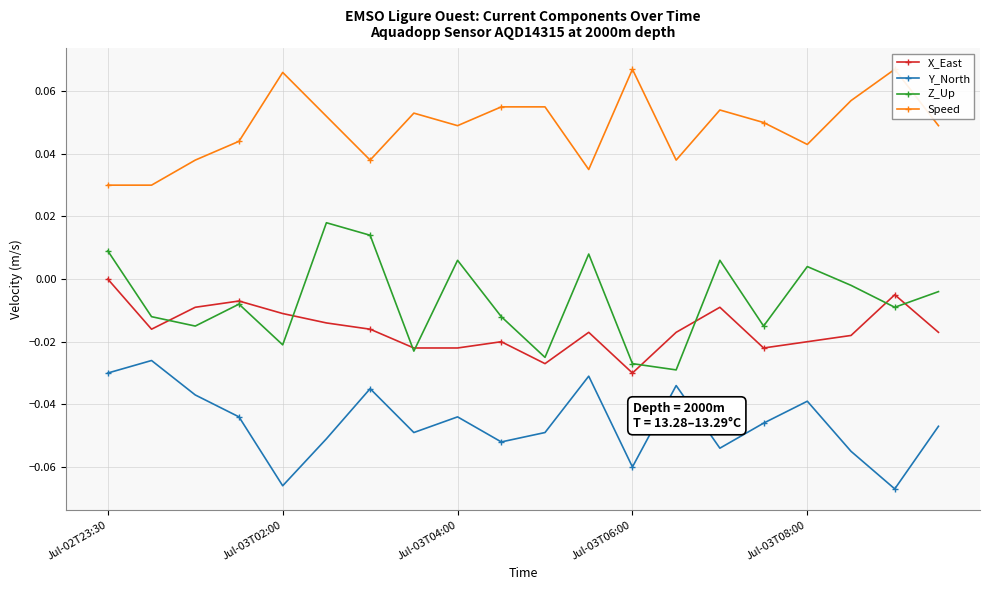

Which series has the largest total across all categories?

Speed